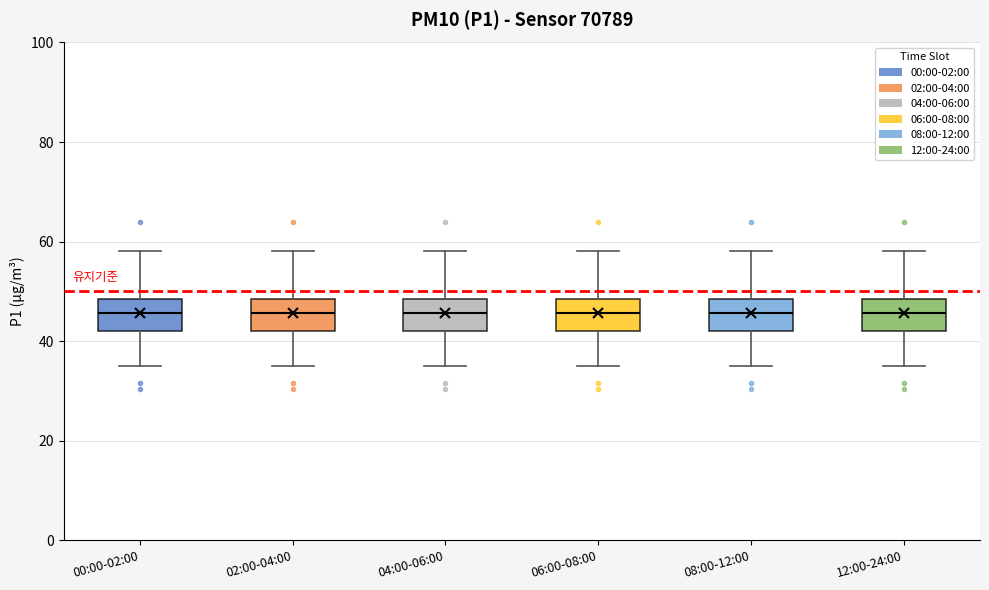

Reading left to right, read every box against the y-axis: the position of its median line, the range the box covers, and the ends of its whiskers. The values are not printed on the chart, so give them approximately, as read against the axis.

00:00-02:00: median 46, box 42 to 48, whiskers 36 to 58
02:00-04:00: median 46, box 42 to 48, whiskers 36 to 58
04:00-06:00: median 46, box 42 to 48, whiskers 36 to 58
06:00-08:00: median 46, box 42 to 48, whiskers 36 to 58
08:00-12:00: median 46, box 42 to 48, whiskers 36 to 58
12:00-24:00: median 46, box 42 to 48, whiskers 36 to 58